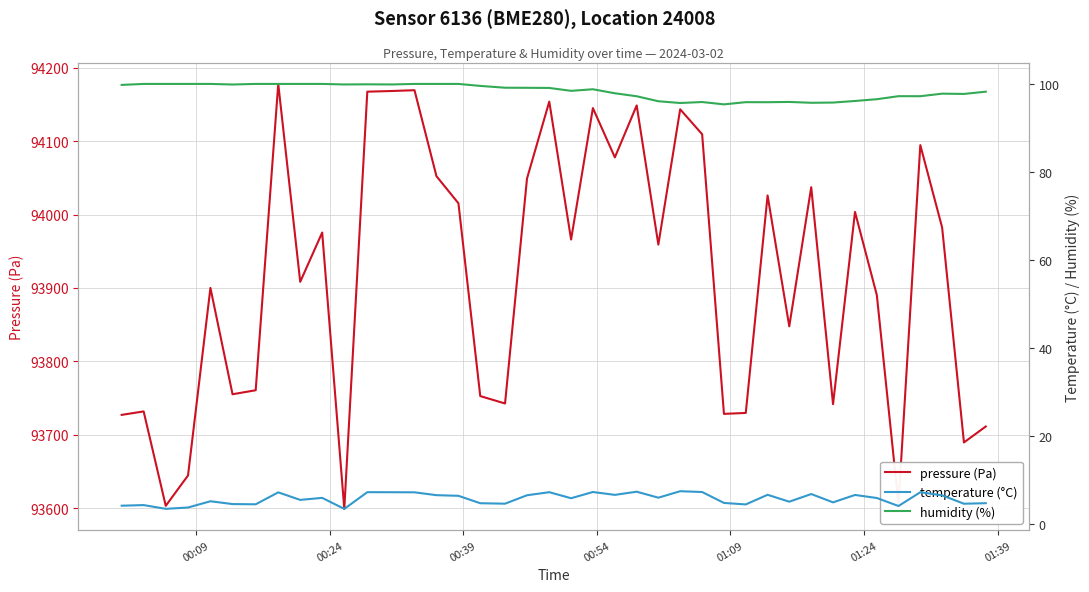

What is the maximum value for pressure (Pa)?

94177.8